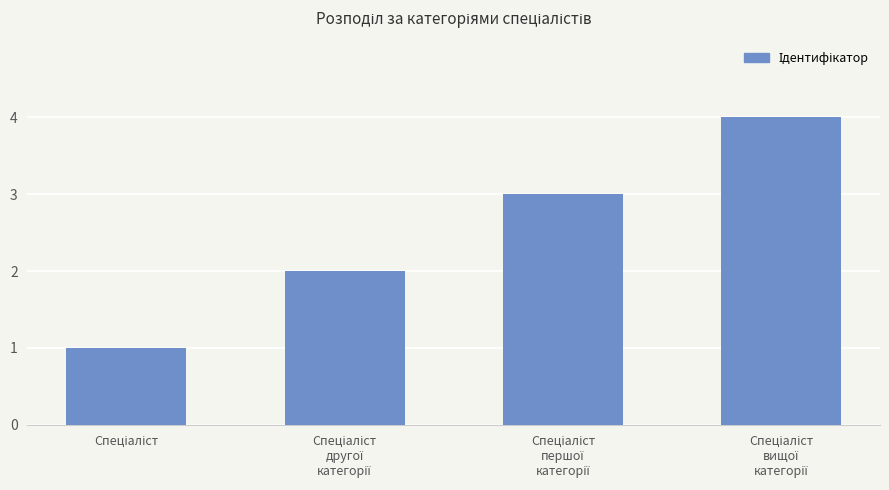

What is the difference between the maximum and minimum values?

3